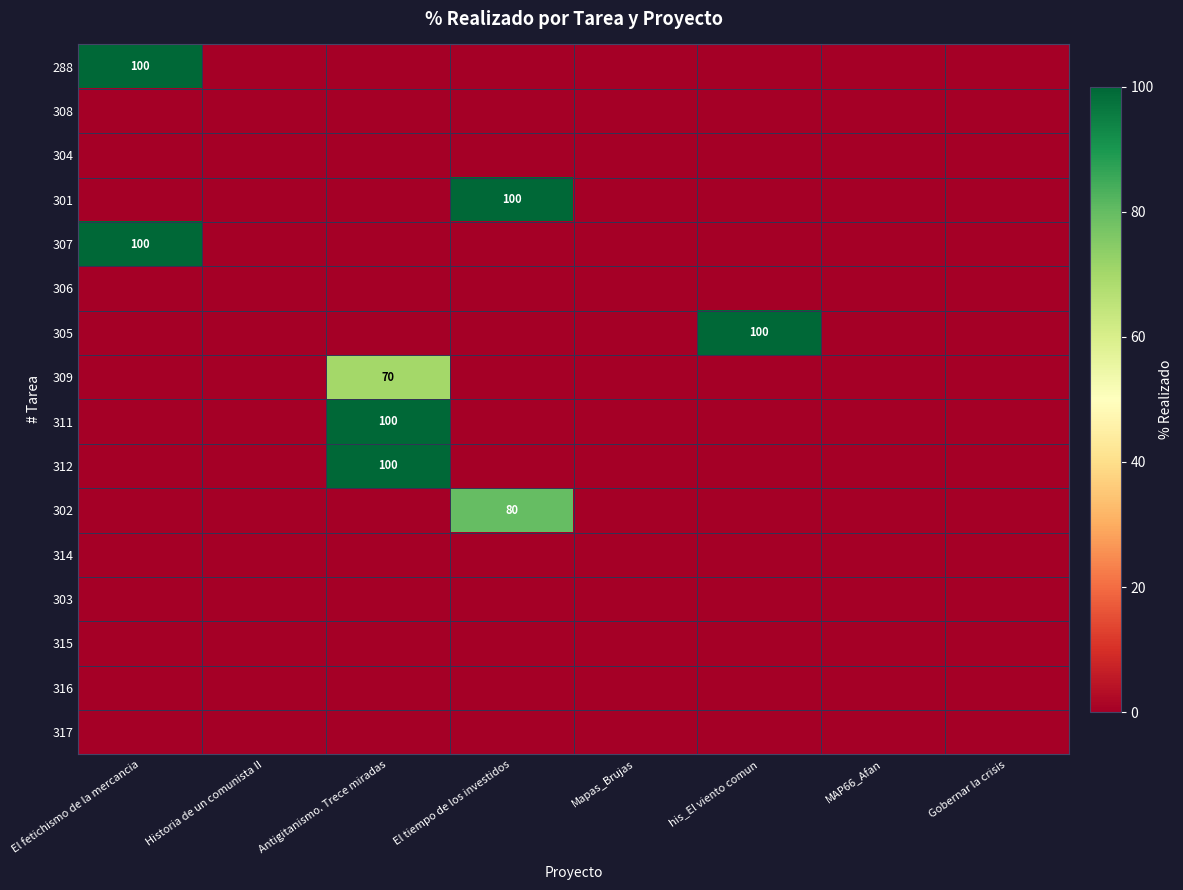

Is the value of 302 at El tiempo de los investidos greater than the value of 307 at El fetichismo de la mercancia?

No